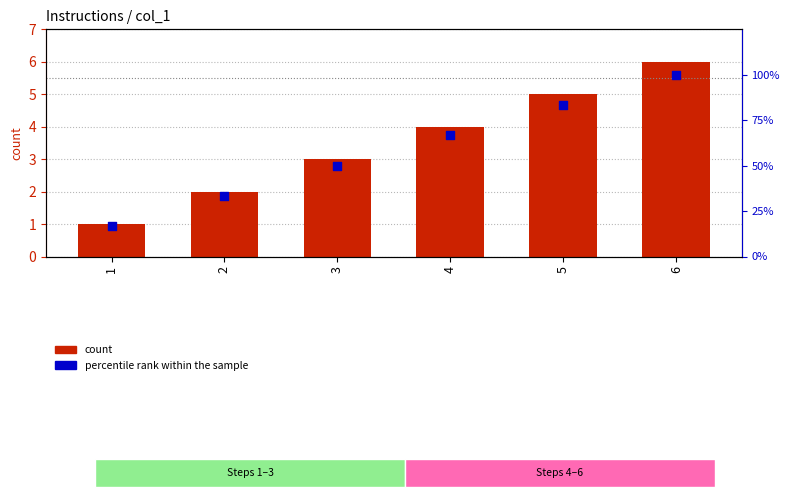

At which category is the sum across all series the highest?

6